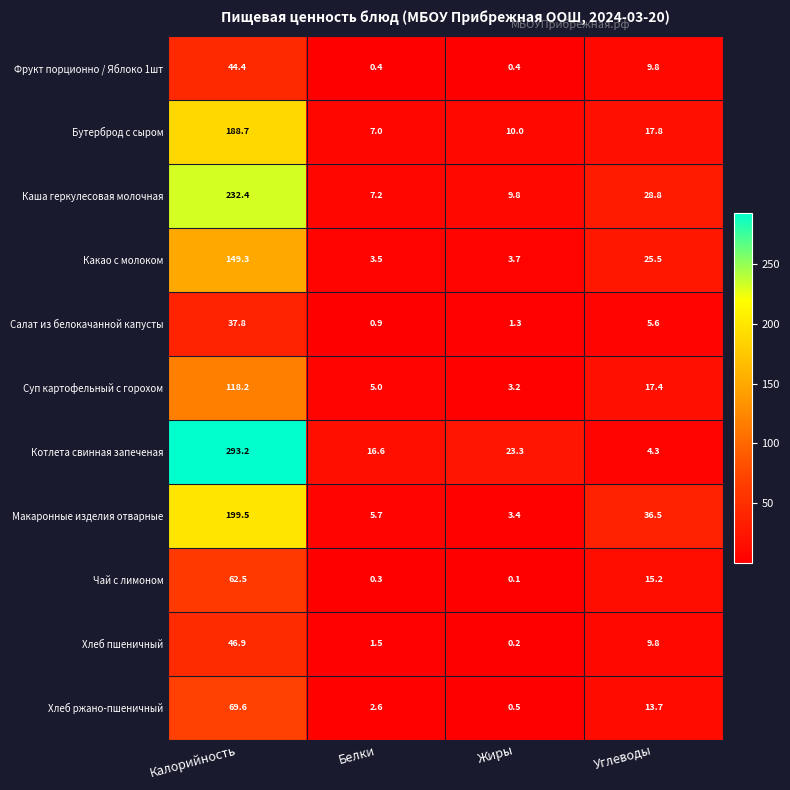

Which series has the largest range (max minus min)?

Котлета свинная запеченая